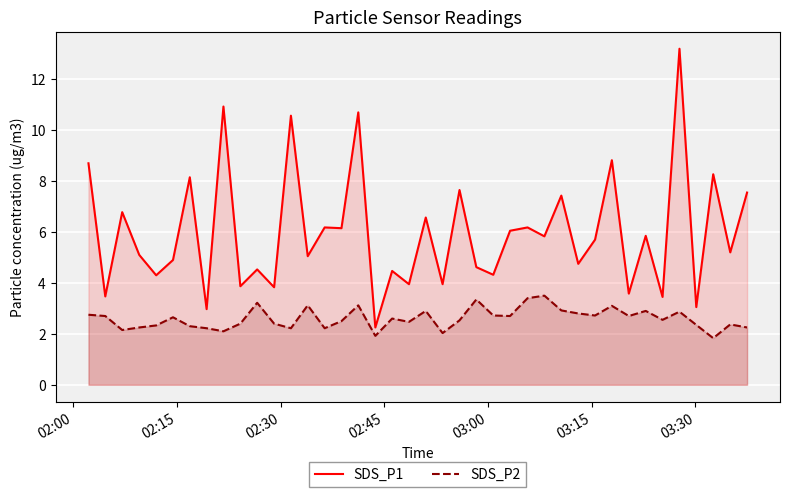

Which series has the largest range (max minus min)?

SDS_P1